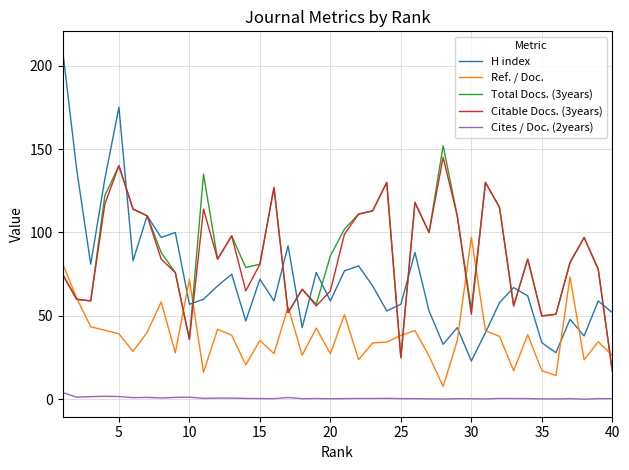

Which series has the largest range (max minus min)?

H index